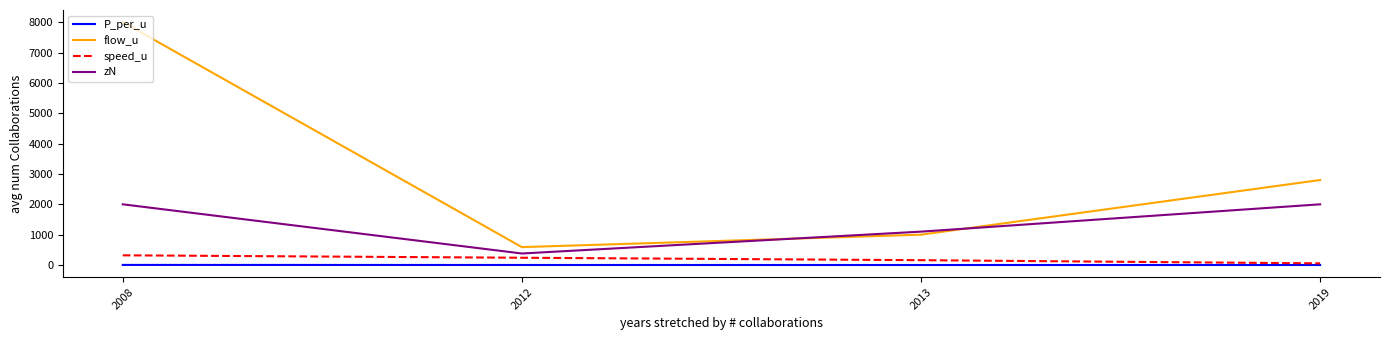

Rank the series by their maximum value, from highest to lowest.

flow_u, zN, speed_u, P_per_u